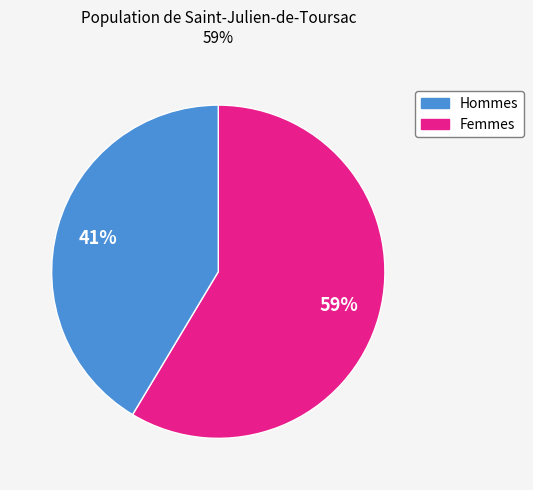

How many segments does this pie chart have?

2